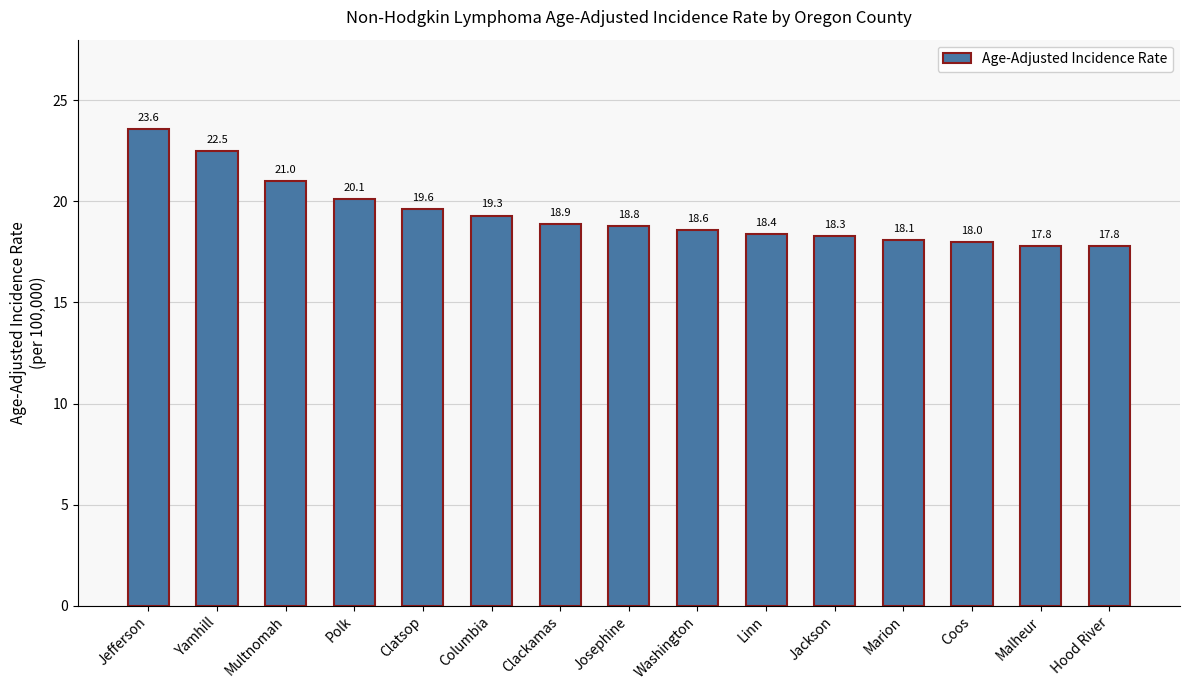

Which label corresponds to the largest value in the chart?

Jefferson